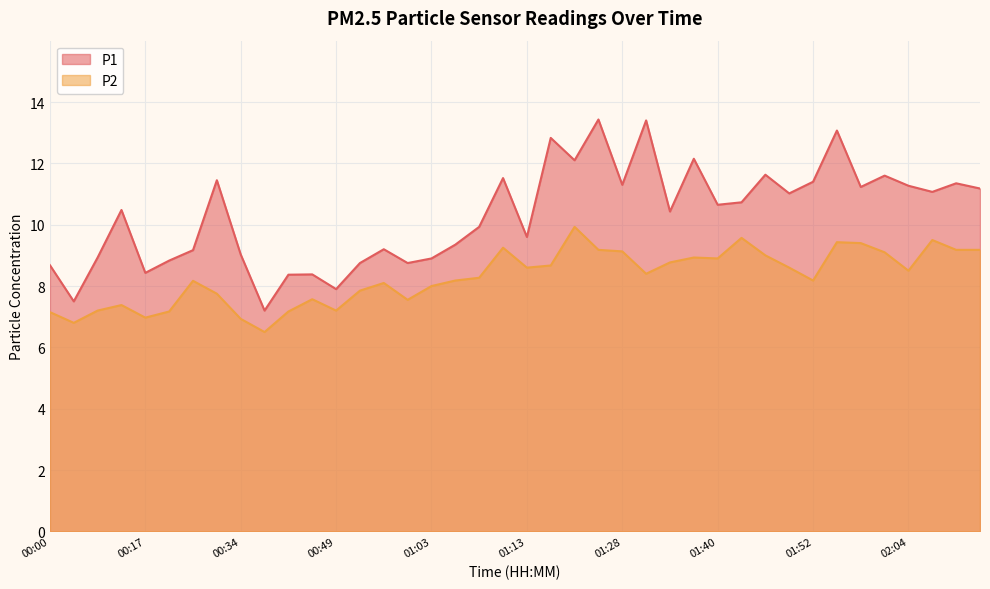

Which series has the largest range (max minus min)?

P1